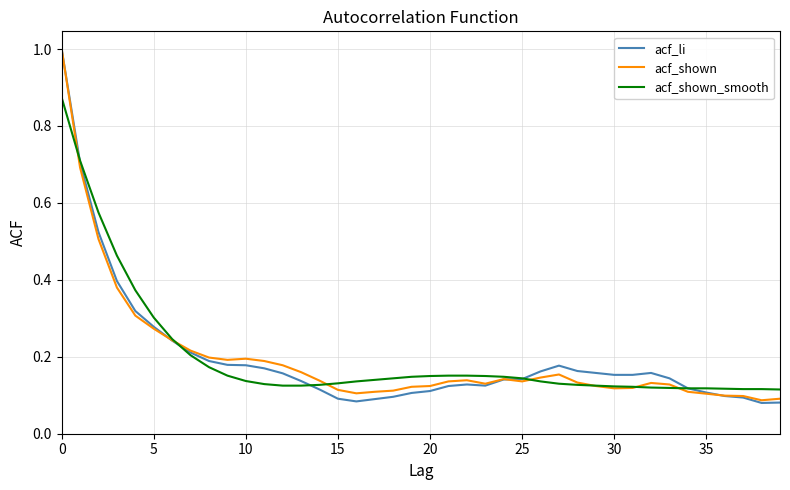

What is the maximum value shown in the chart?

1.0